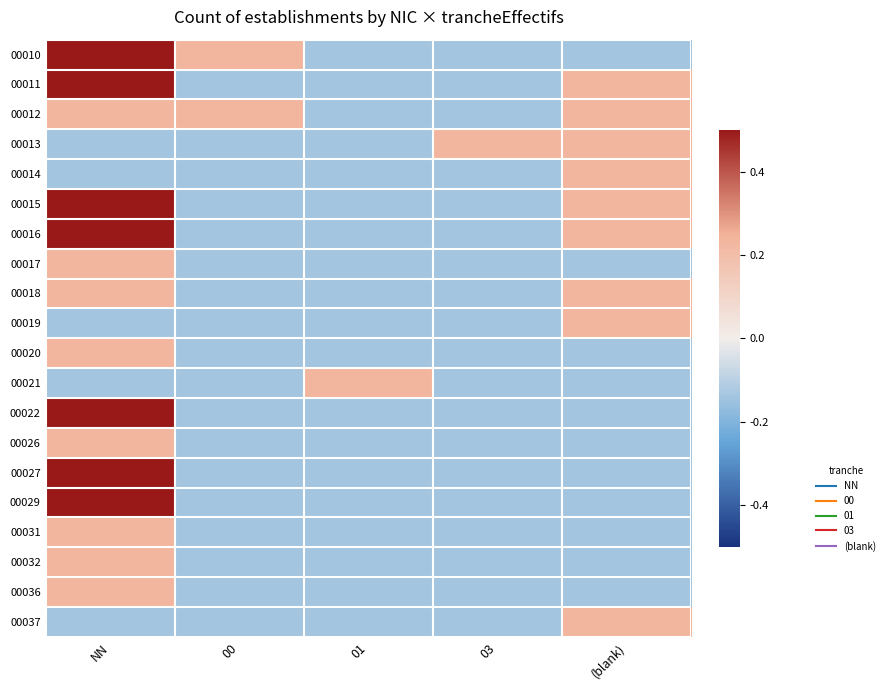

What is the smallest value displayed?

-0.1